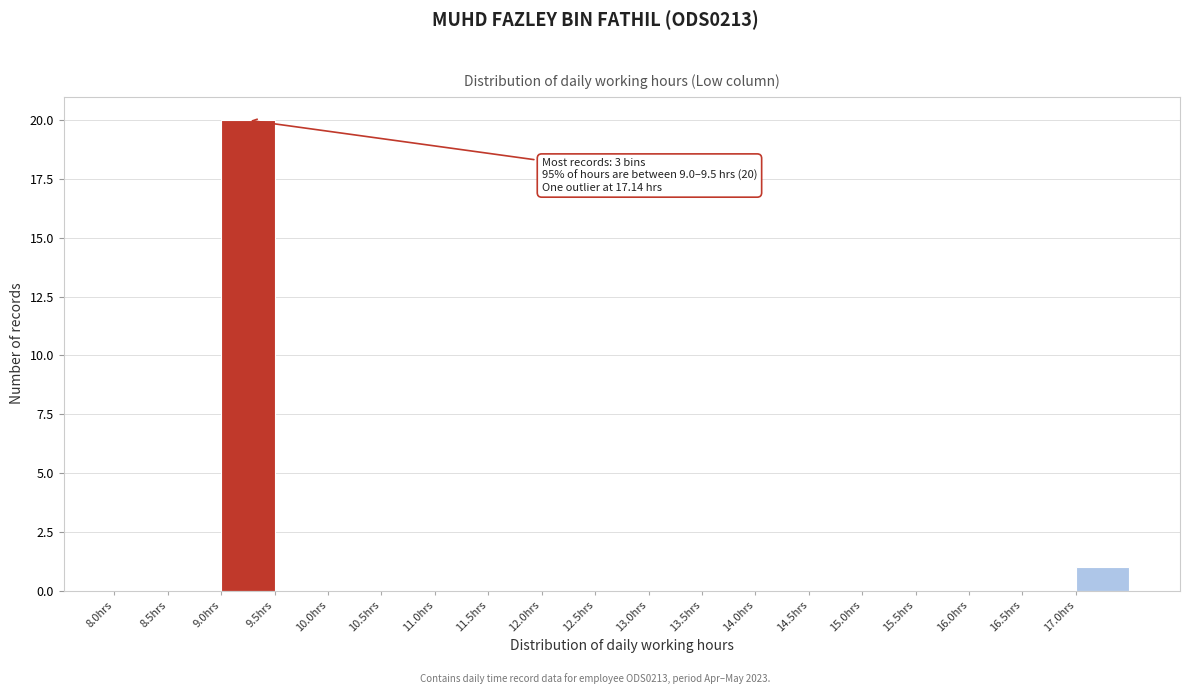

Which range on the x-axis has the tallest bar?

9.0 to 9.5